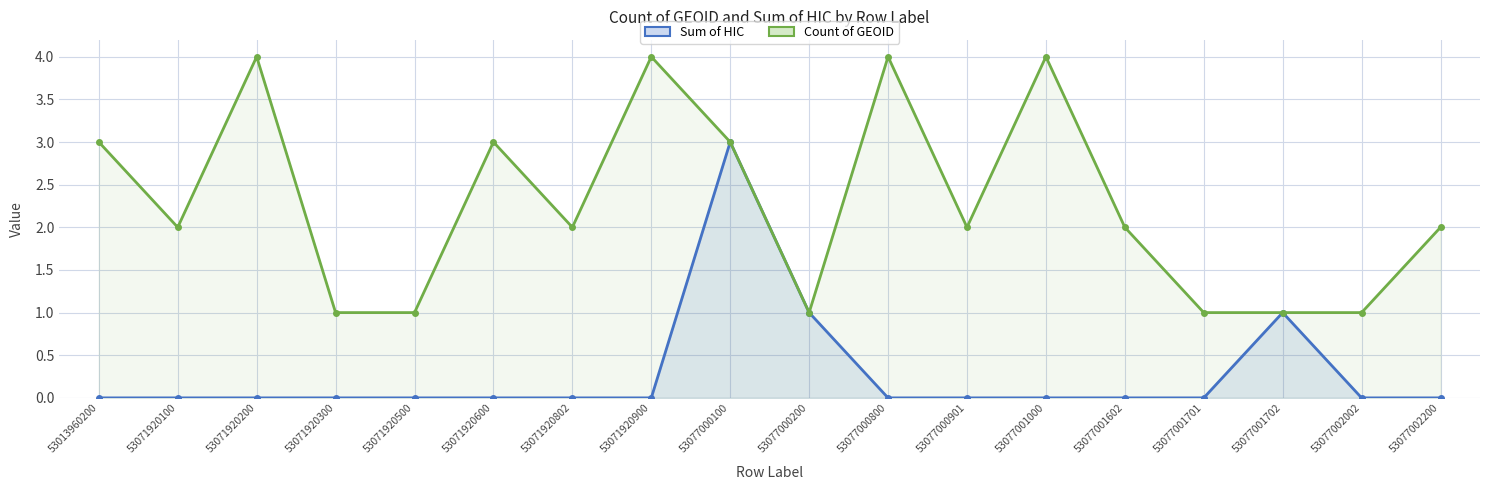

What is the difference between the second highest and second lowest values in the Sum of HIC series?

1